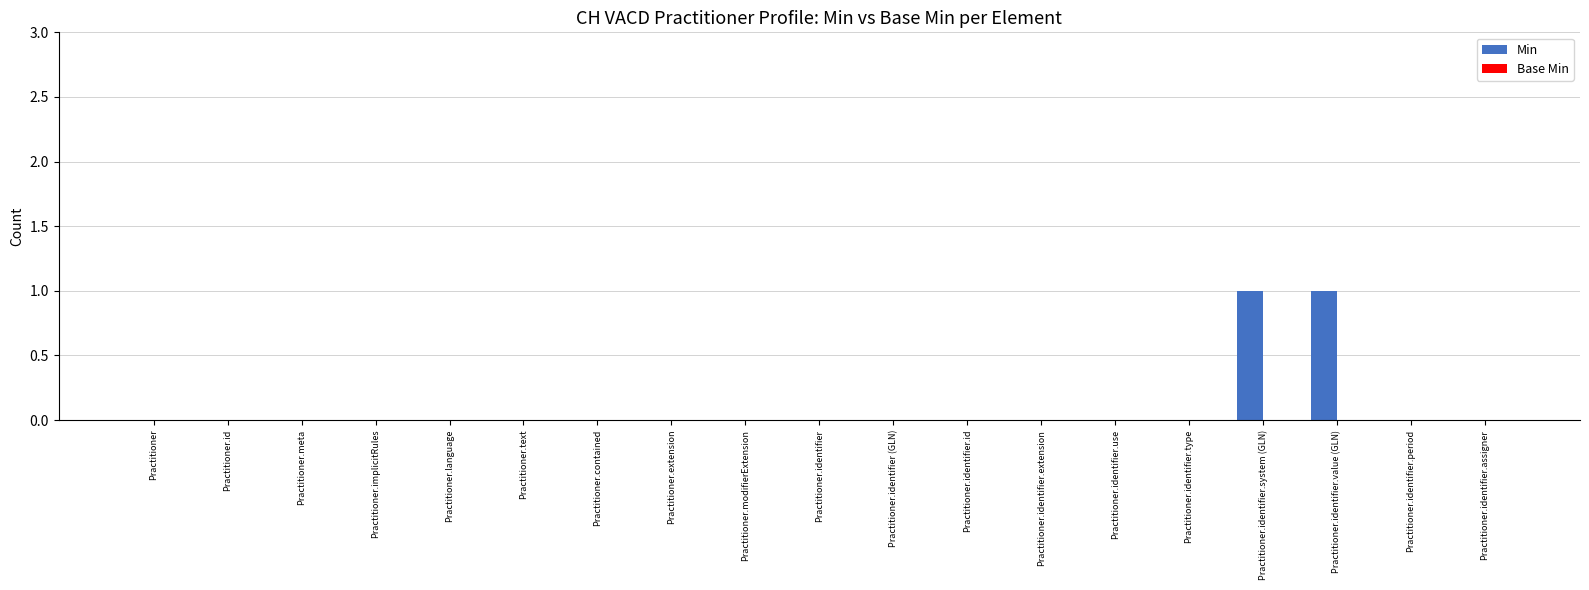

Reading right to left, list all the values displayed in this chart.

Practitioner.identifier.assigner=0	Practitioner.identifier.period=0	Practitioner.identifier.value (GLN)=1	Practitioner.identifier.system (GLN)=1	Practitioner.identifier.type=0	Practitioner.identifier.use=0	Practitioner.identifier.extension=0	Practitioner.identifier.id=0	Practitioner.identifier (GLN)=0	Practitioner.identifier=0	Practitioner.modifierExtension=0	Practitioner.extension=0	Practitioner.contained=0	Practitioner.text=0	Practitioner.language=0	Practitioner.implicitRules=0	Practitioner.meta=0	Practitioner.id=0	Practitioner=0